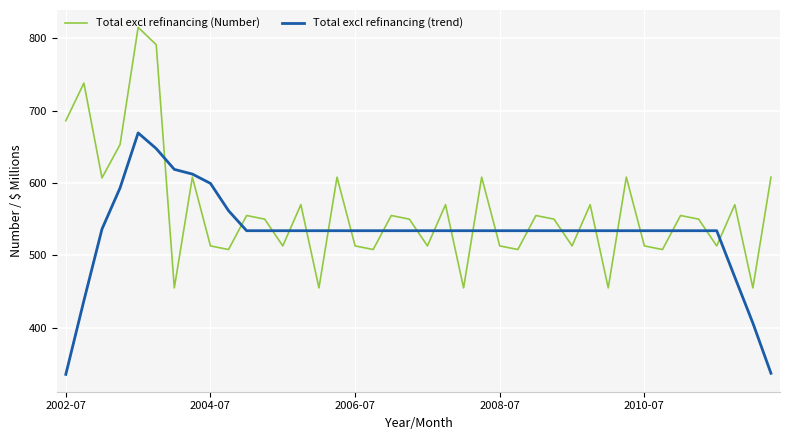

After their last crossing, which series has the higher values: Total excl refinancing (Number) or Total excl refinancing (trend)?

Total excl refinancing (Number)